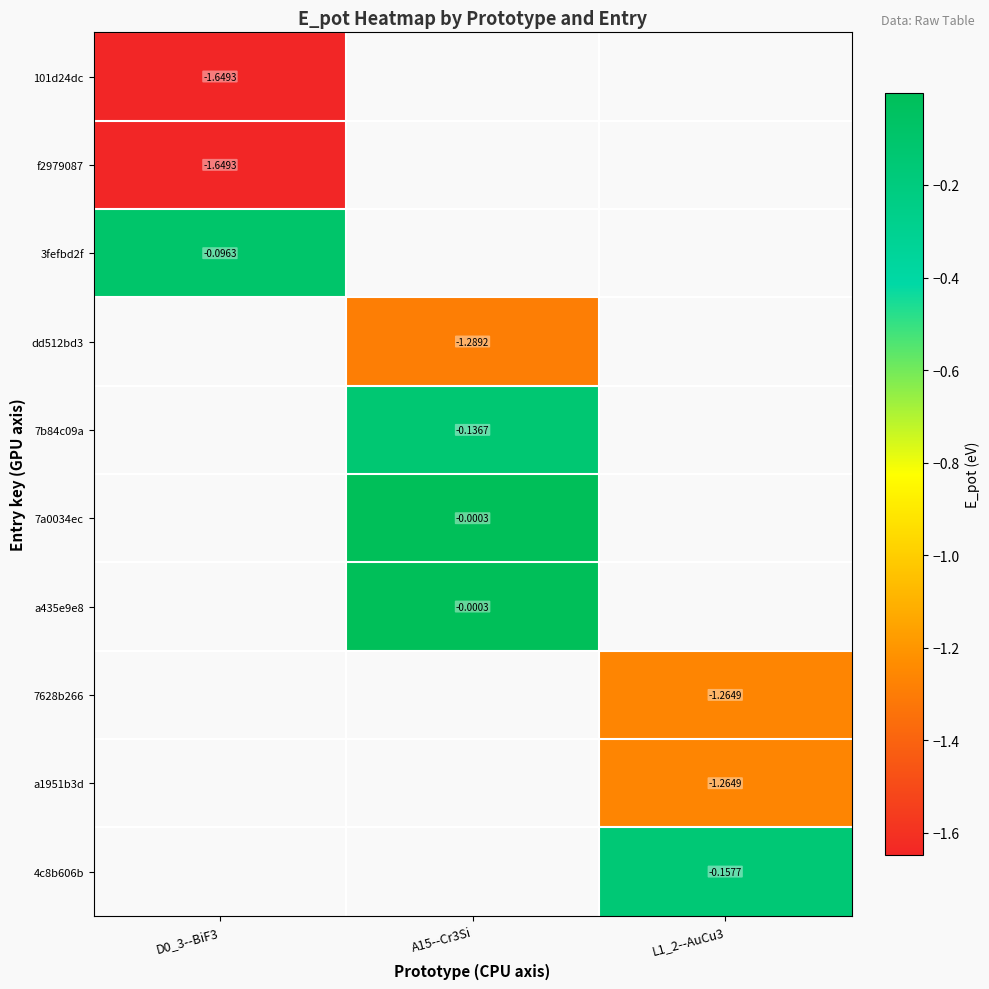

Is the value of a435e9e8 at A15--Cr3Si greater than the value of 3fefbd2f at D0_3--BiF3?

Yes